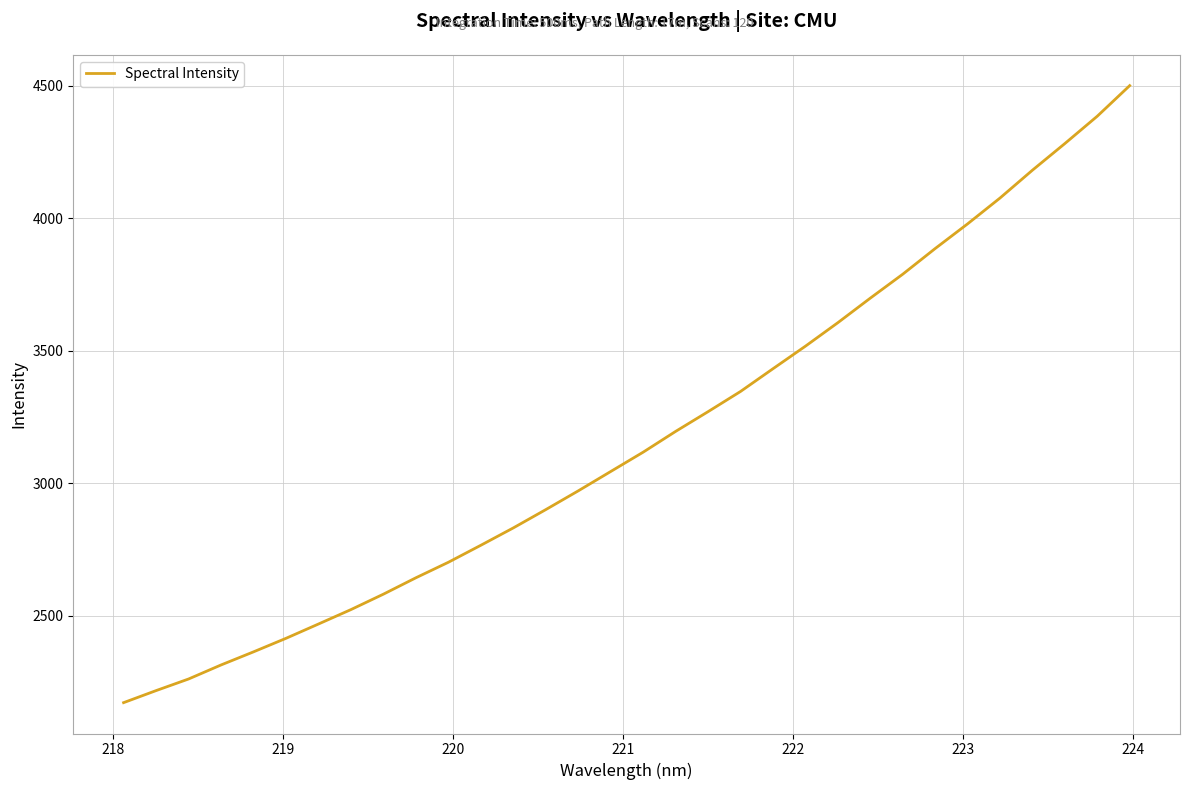

What is the minimum value shown in the chart?

2170.9